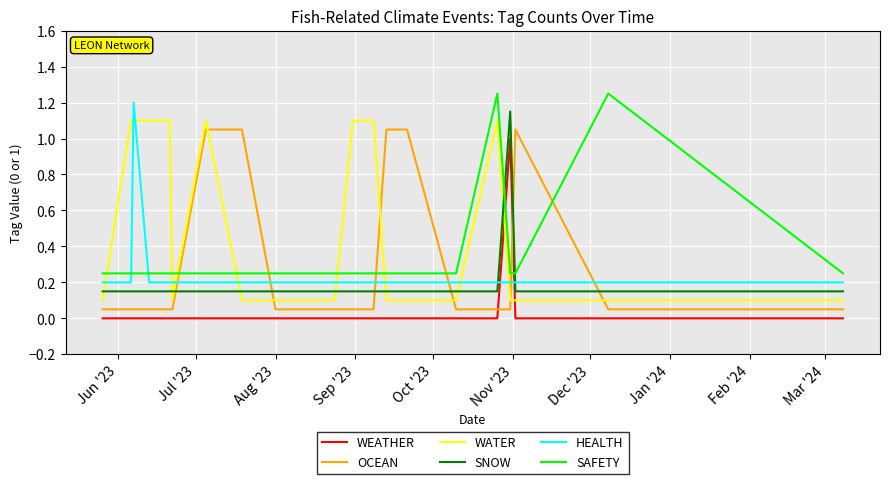

List the series in order of their peak value, lowest first.

WEATHER, OCEAN, WATER, SNOW, HEALTH, SAFETY